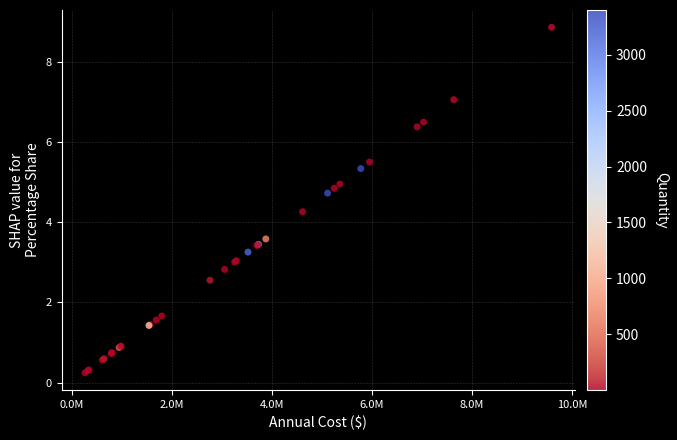

What Y value in the scatter plot is closest to 4?

4.3